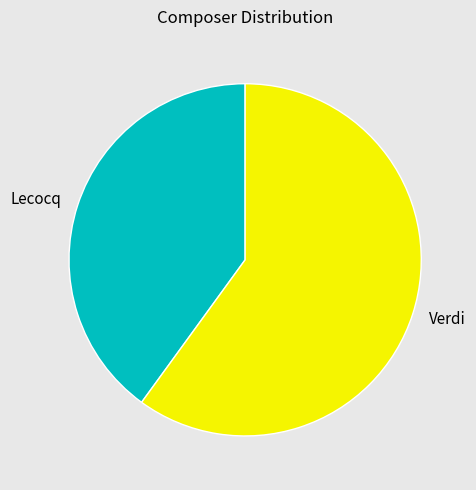

Count the number of slices in the pie.

2